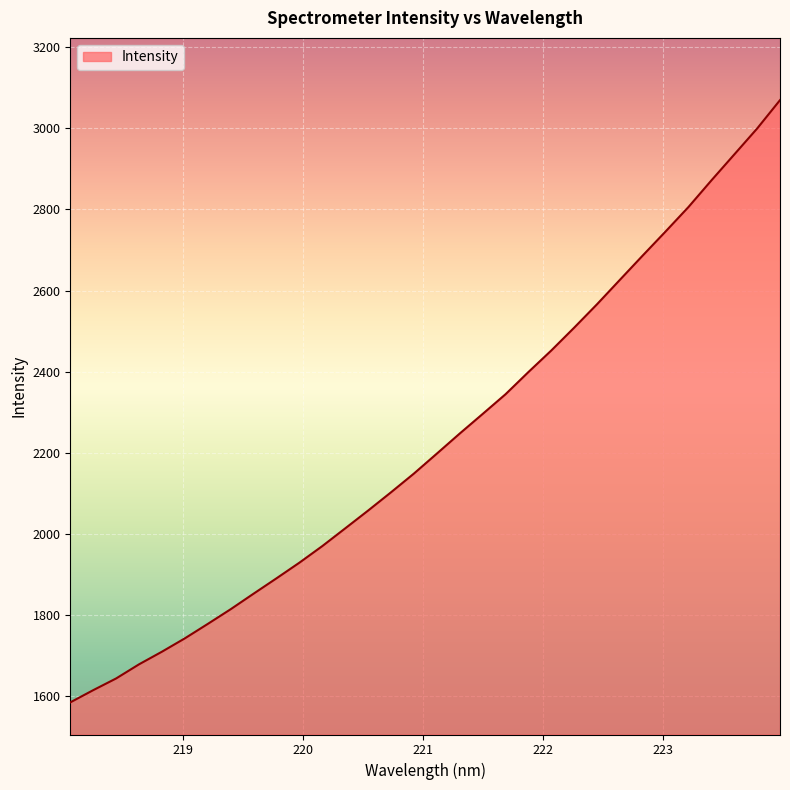

What is the greatest value displayed?

3069.7